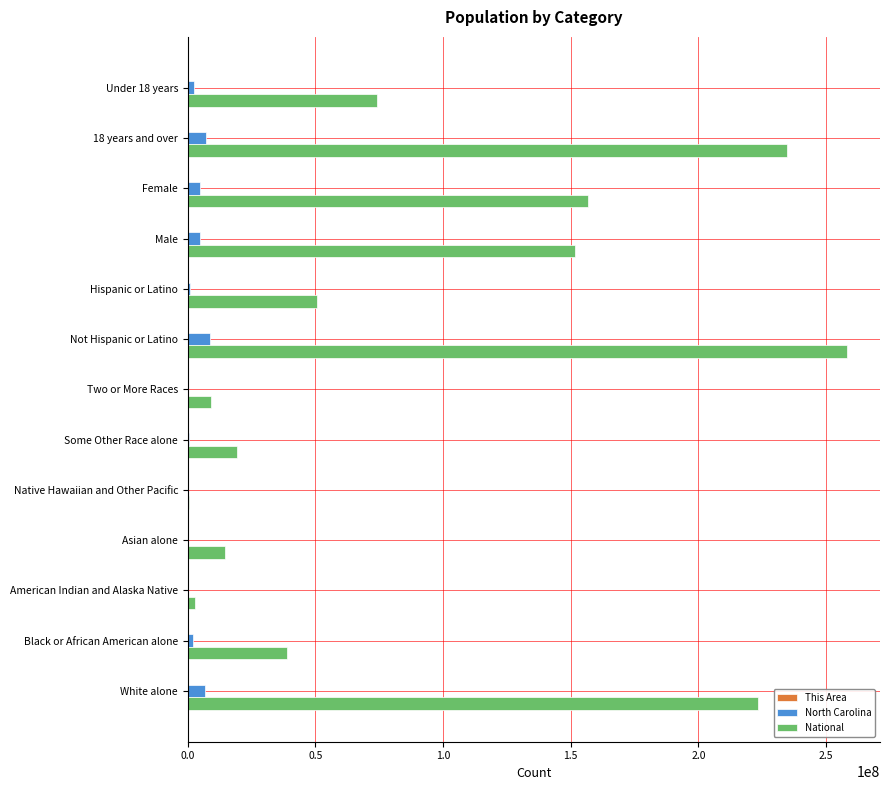

What is the sum of all National values?

1234982152